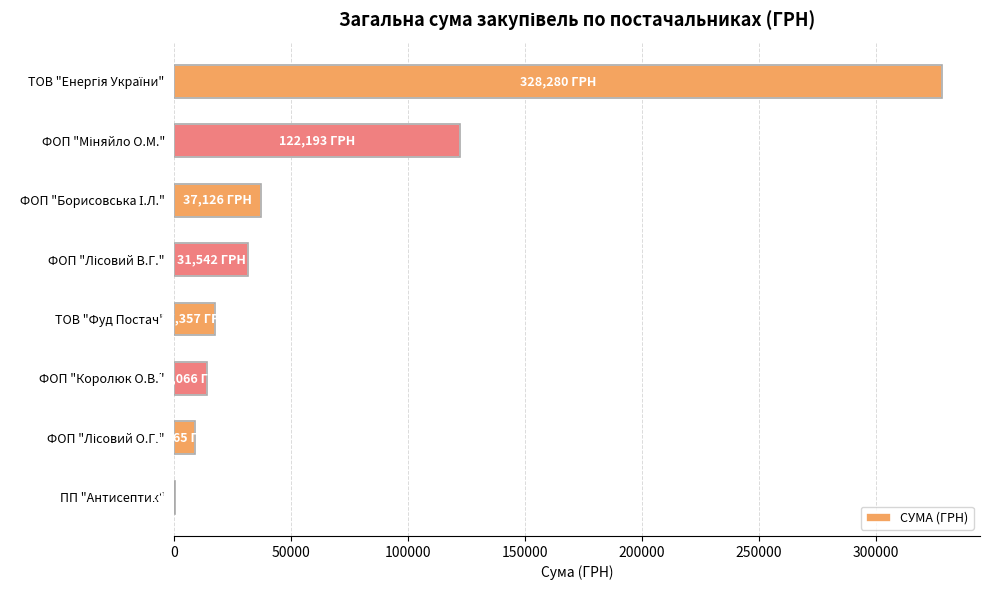

Does the chart contain stacked bars?

No